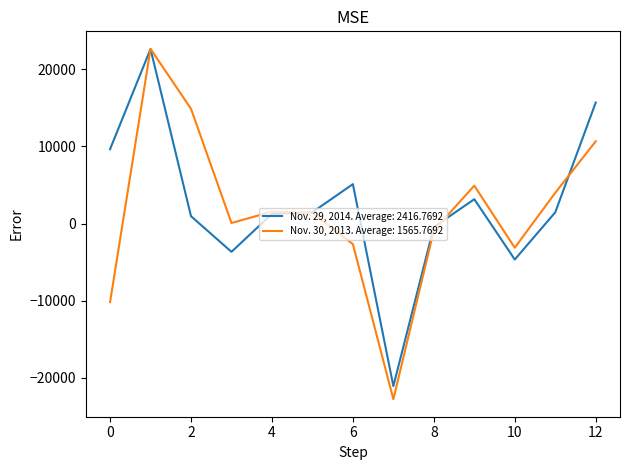

List the series in order of their overall mean, highest first.

Nov. 29, 2014. Average: 2416.7692, Nov. 30, 2013. Average: 1565.7692